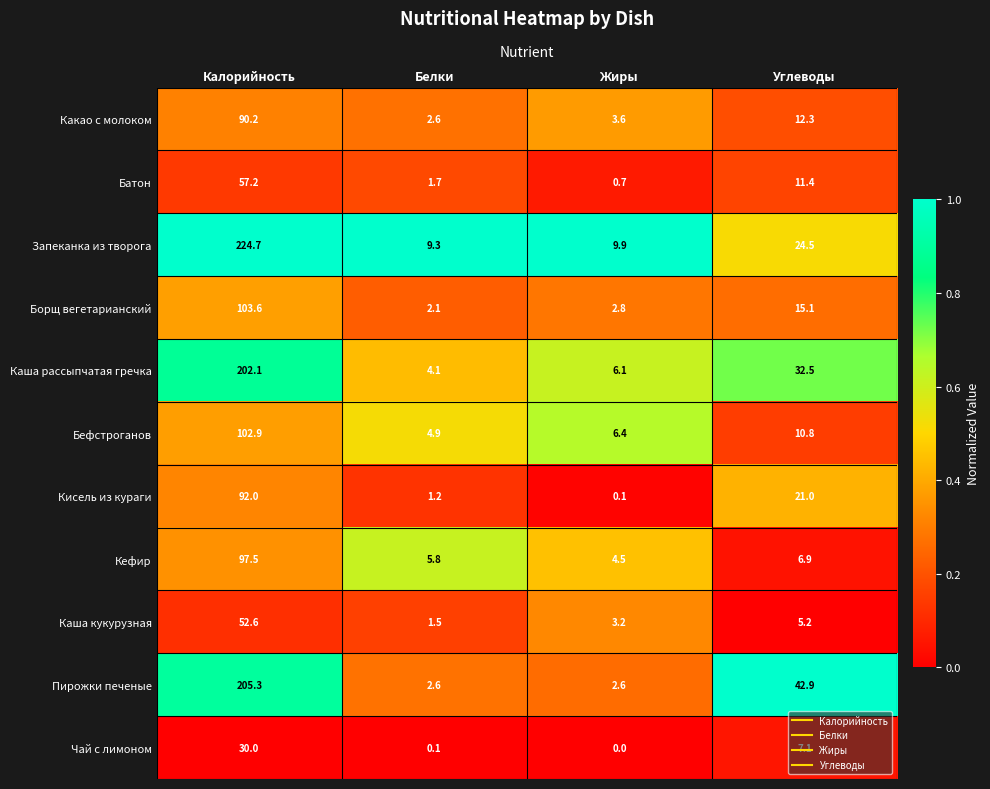

What is the sum of all Кисель из кураги values?

114.3